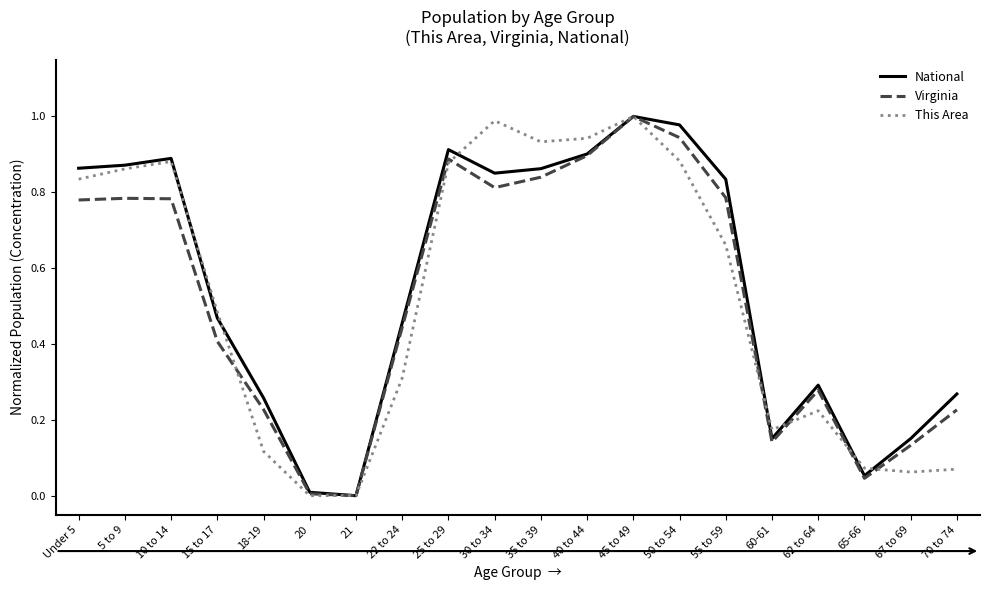

What are all the series names shown in the legend?

National, Virginia, This Area